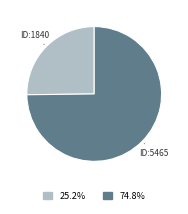

Approximately how many times larger is the value at ID:5465 compared to ID:1840?

3.0